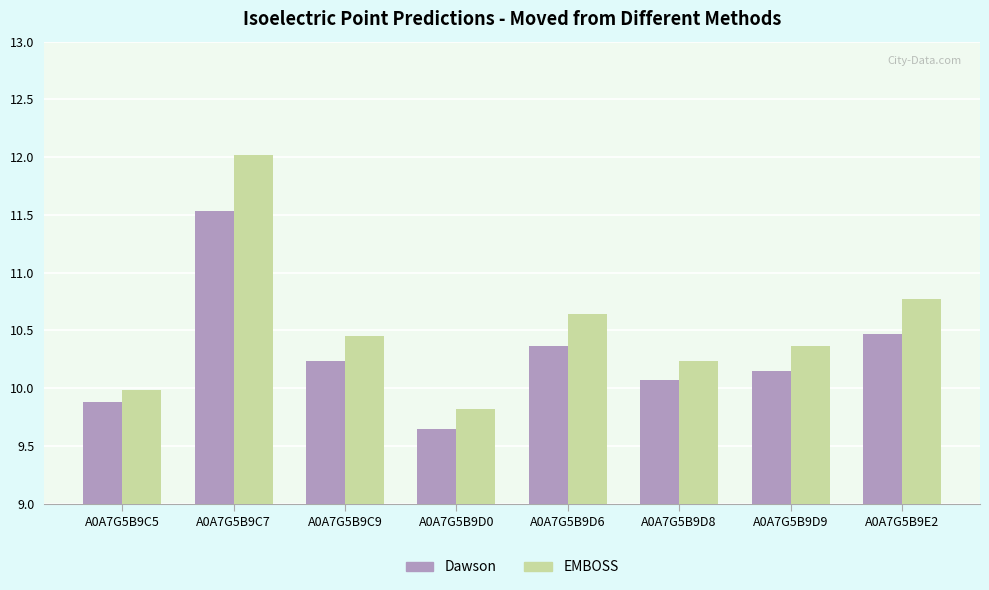

What is the sum of all EMBOSS values?

84.3